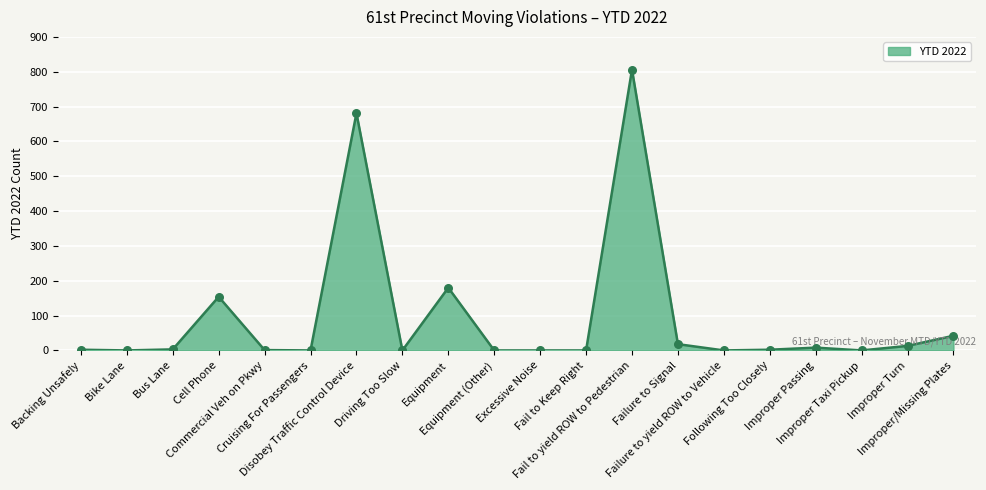

Between Failure to Signal and Improper Passing, which is larger?

Failure to Signal